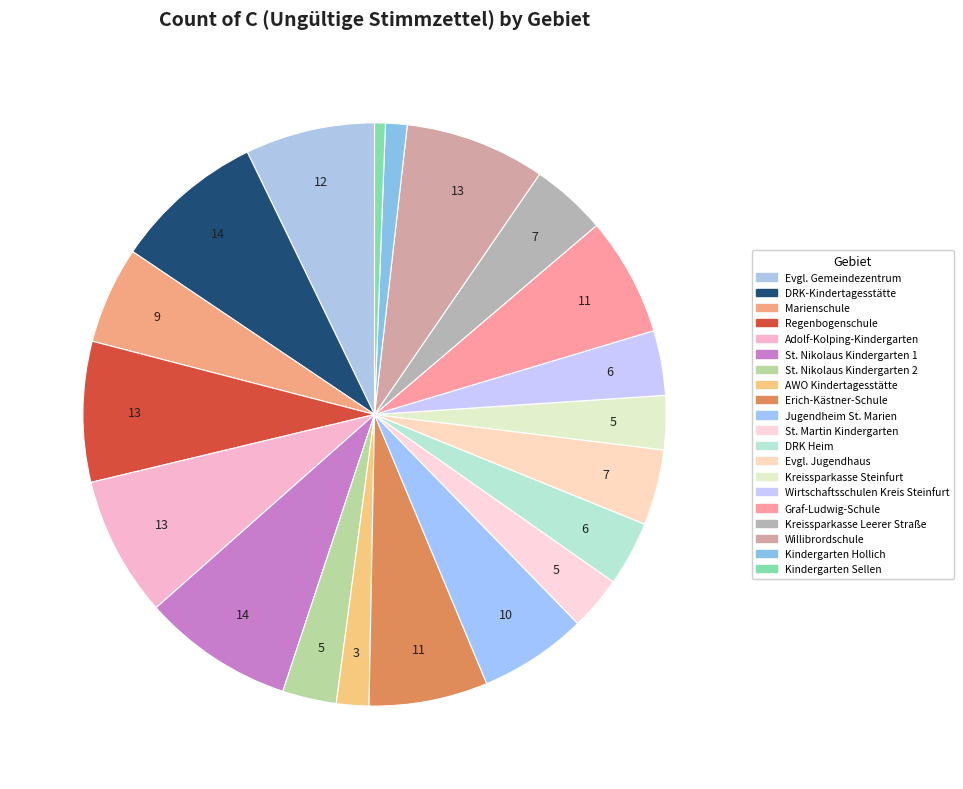

How many slices are in this pie chart?

20